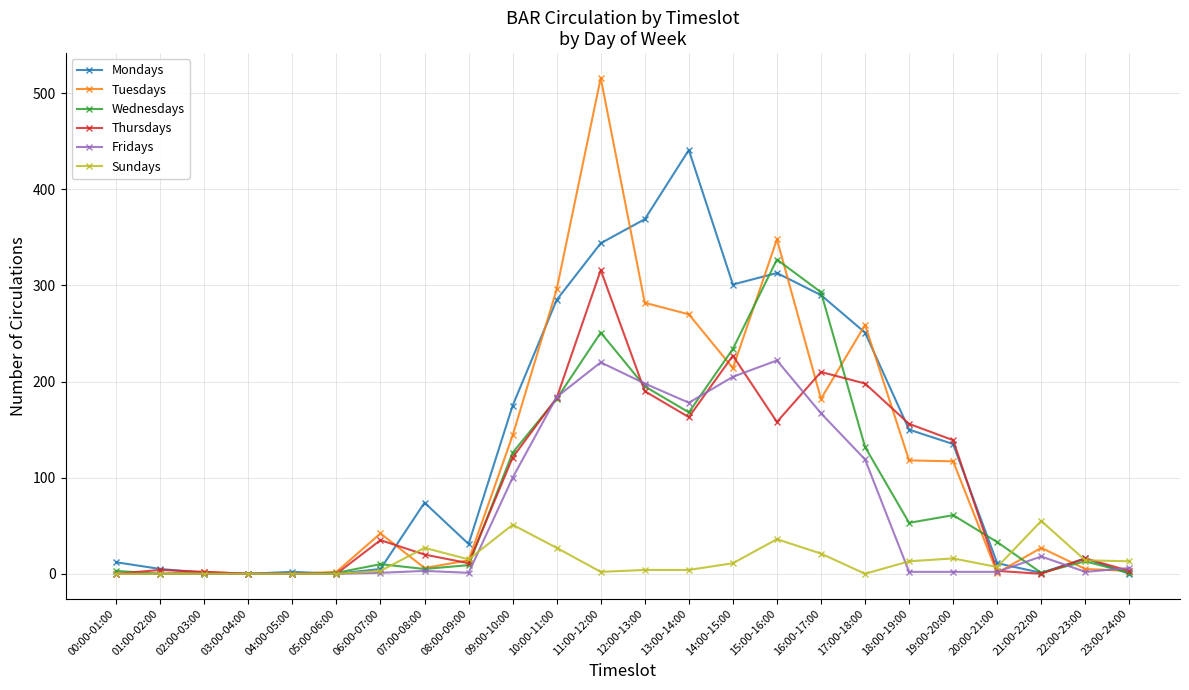

How many data points does each series have?

24